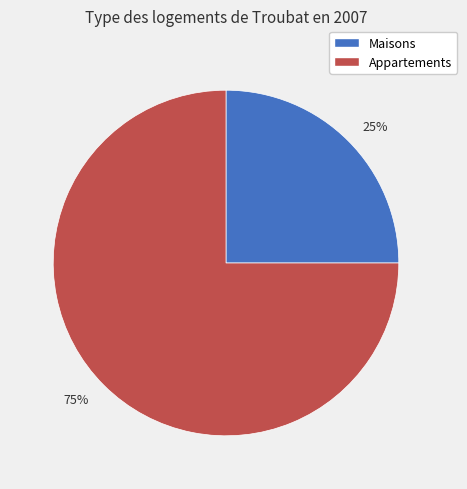

Count the number of slices in the pie.

2